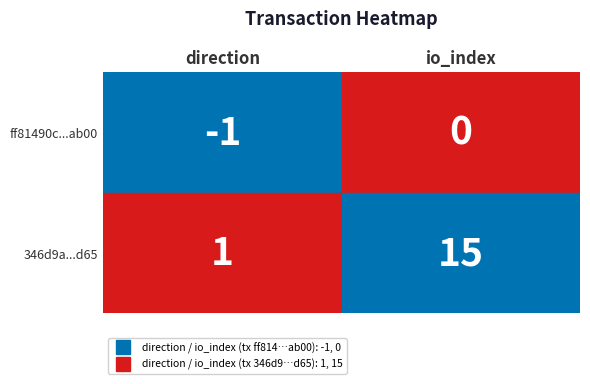

Where is ff81490c...ab00 nearest to the value 0?

io_index